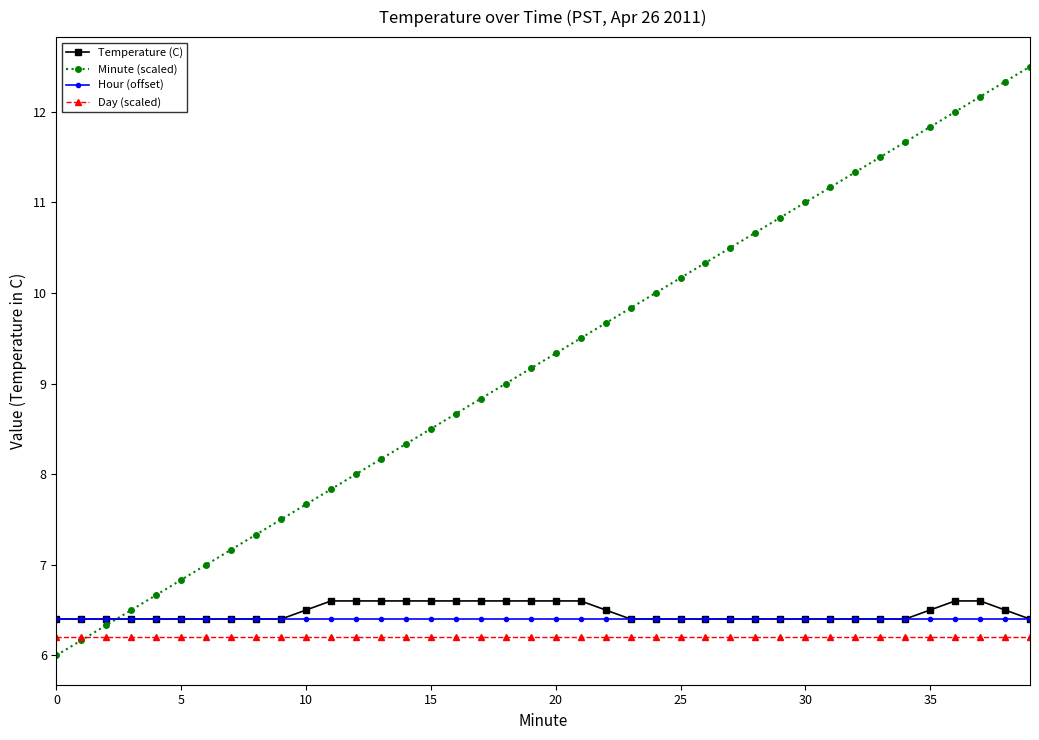

What is the average value of the Hour (offset) series?

6.4